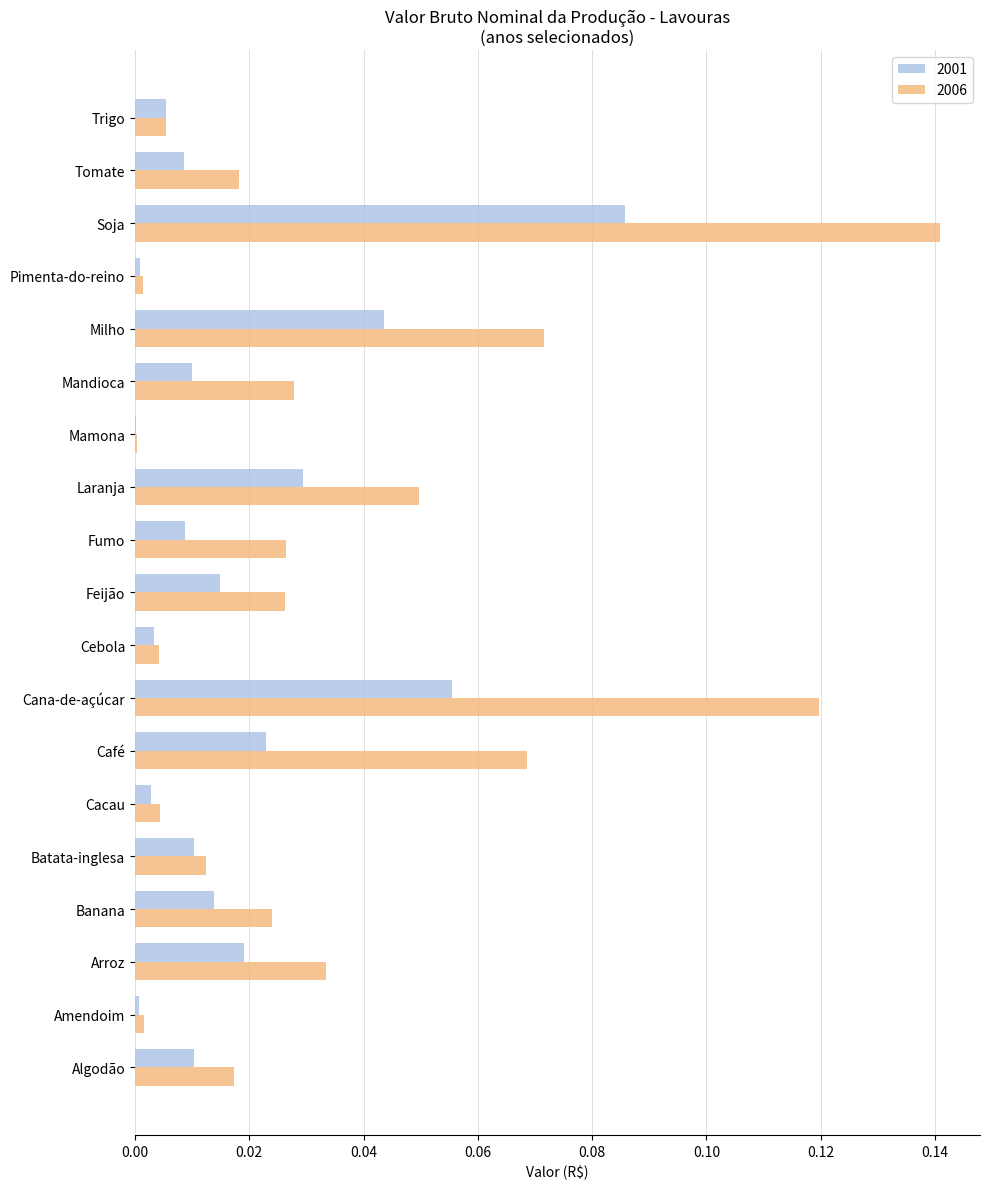

What is the sum of all 2001 values?

0.3